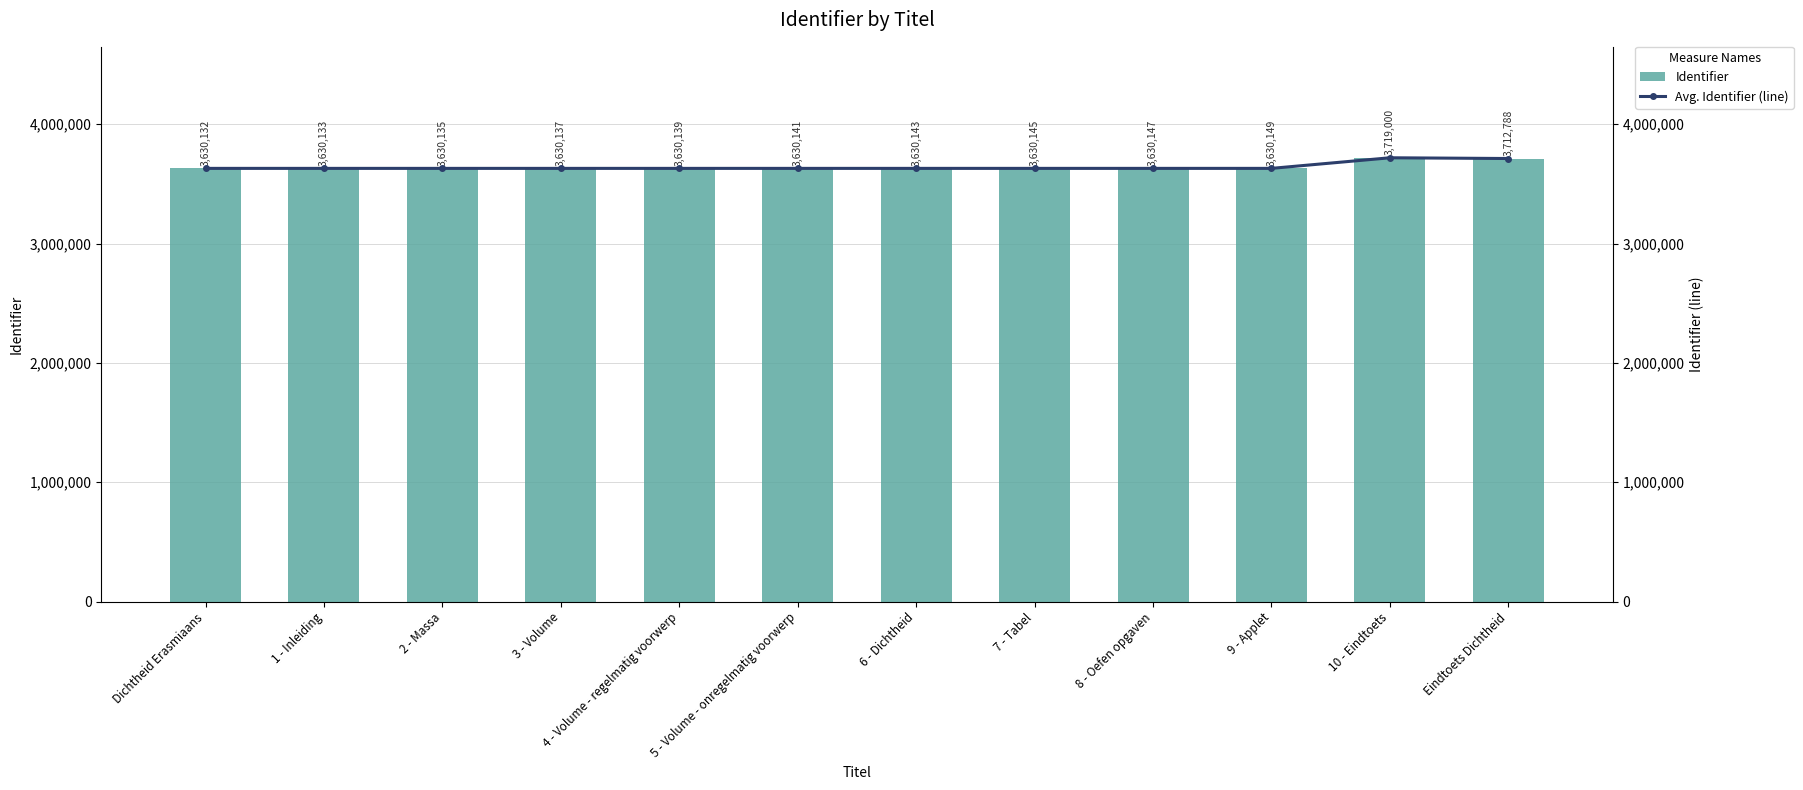

What is the difference between the maximum and minimum values in the Identifier series?

88868